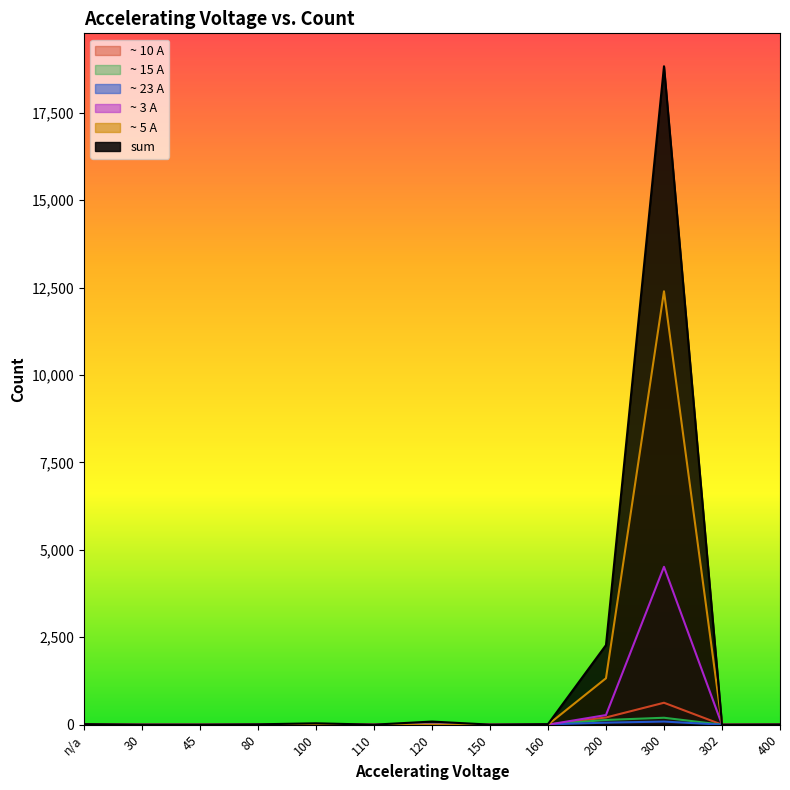

Is it true that ~ 5 A equals 6834 at 110?

False